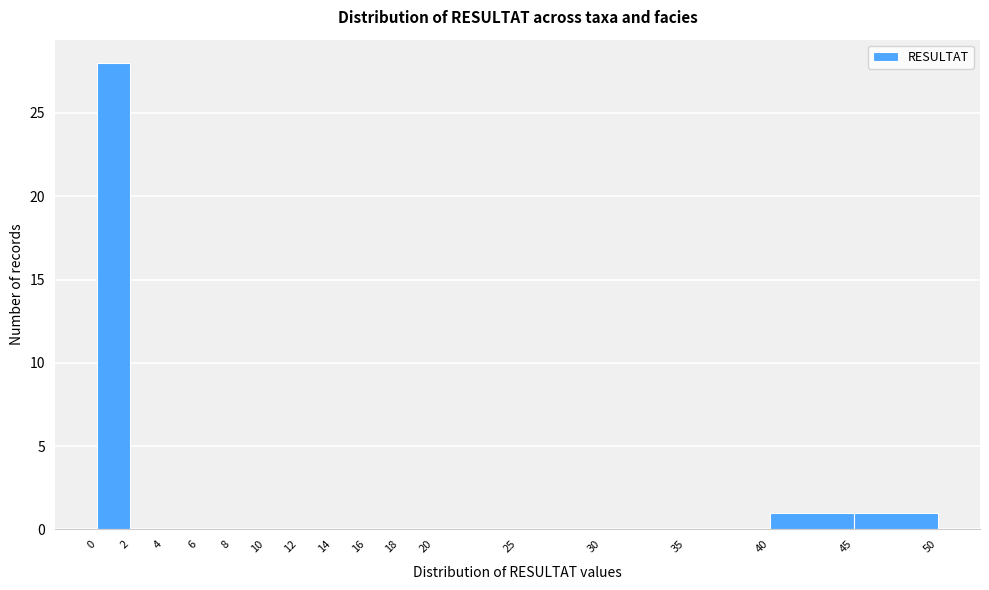

Reading left to right, transcribe this chart: for each bar, give the range it covers on the x-axis and its height. The values are not printed on the chart, so give them approximately, as read against the axis.

0 to 2: 28
2 to 4: 0
4 to 6: 0
6 to 8: 0
8 to 10: 0
10 to 12: 0
12 to 14: 0
14 to 16: 0
16 to 18: 0
18 to 20: 0
20 to 25: 0
25 to 30: 0
30 to 35: 0
35 to 40: 0
40 to 45: 1
45 to 50: 1